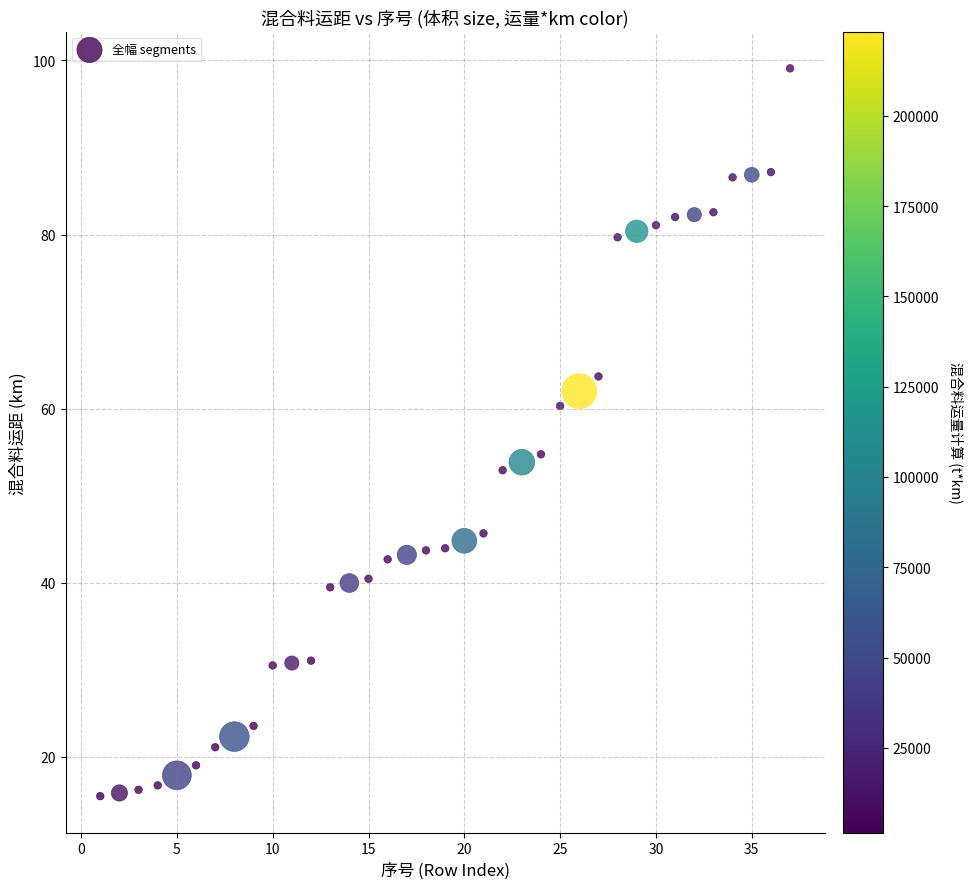

What is the range of X values (max minus min)?

36.0